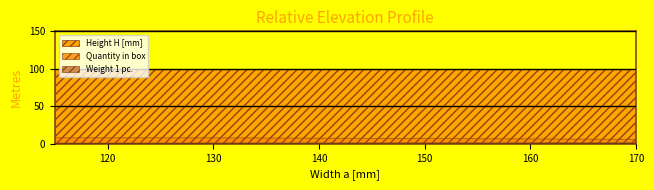

Between 130 and 170, which series saw the biggest shift?

Quantity in box